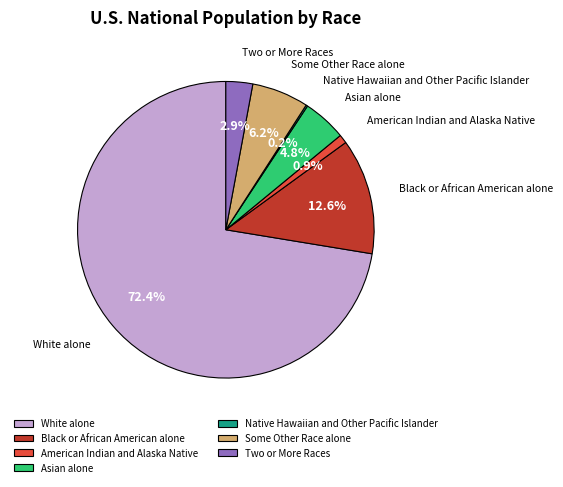

To the nearest percent, what is the average slice percentage?

14%